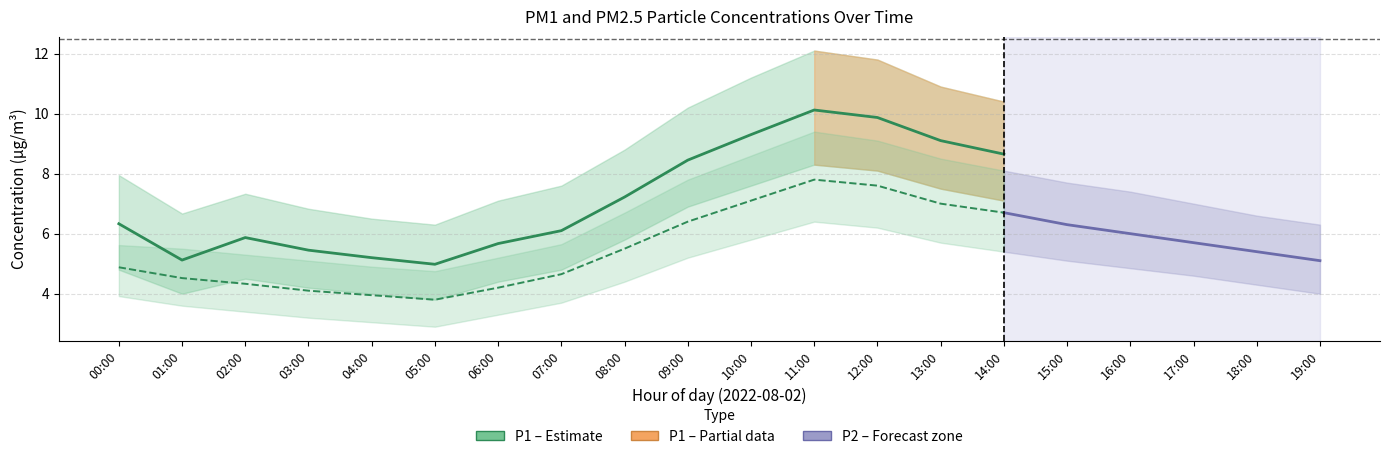

Which has a higher value, 00:00 or 16:00?

16:00